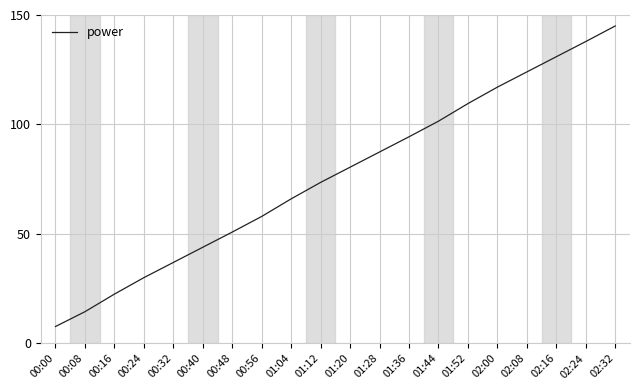

What is the maximum value shown in the chart?

145.0